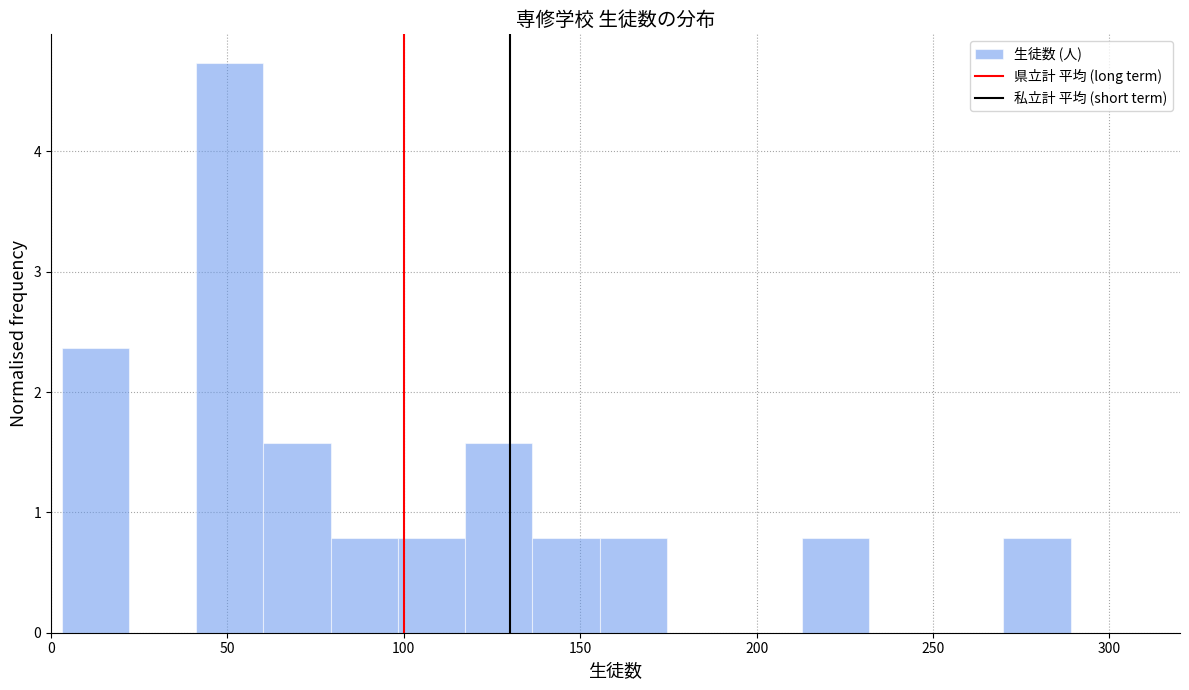

Read against the x-axis, roughly where is the centre of the tallest bar?

50